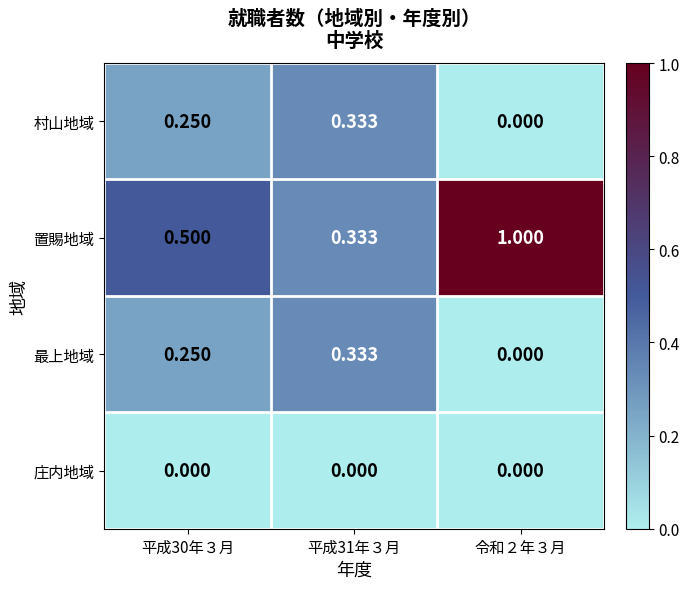

Between 平成31年３月 and 令和２年３月, which series saw the biggest shift?

置賜地域